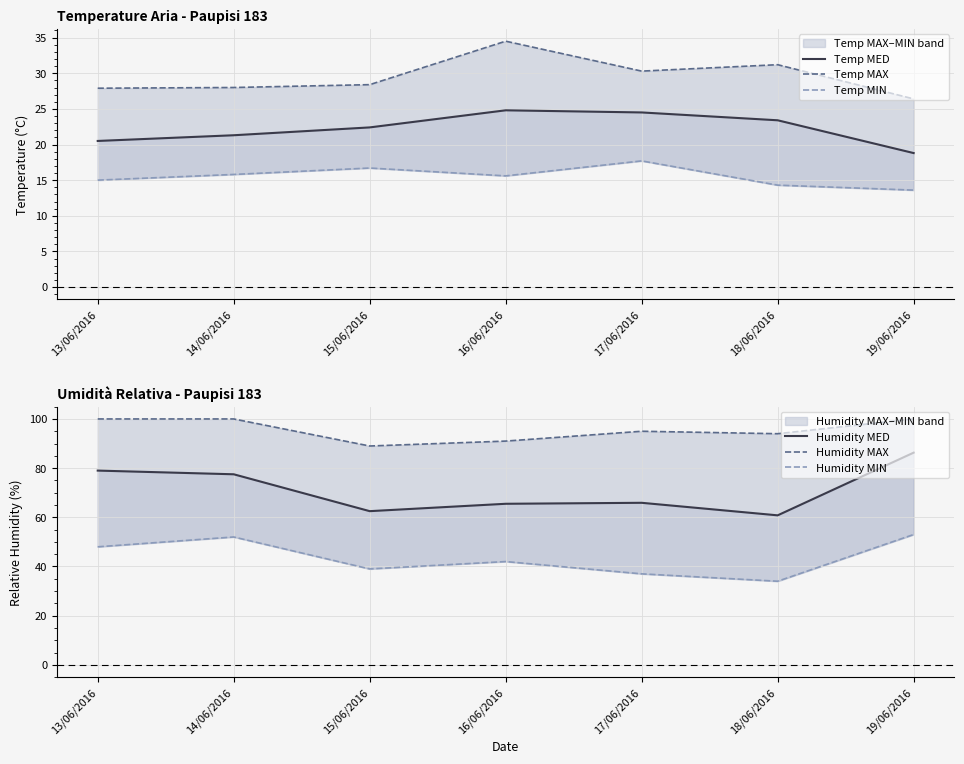

True or false: Temp MED and Humidity MIN cross at least once.

False